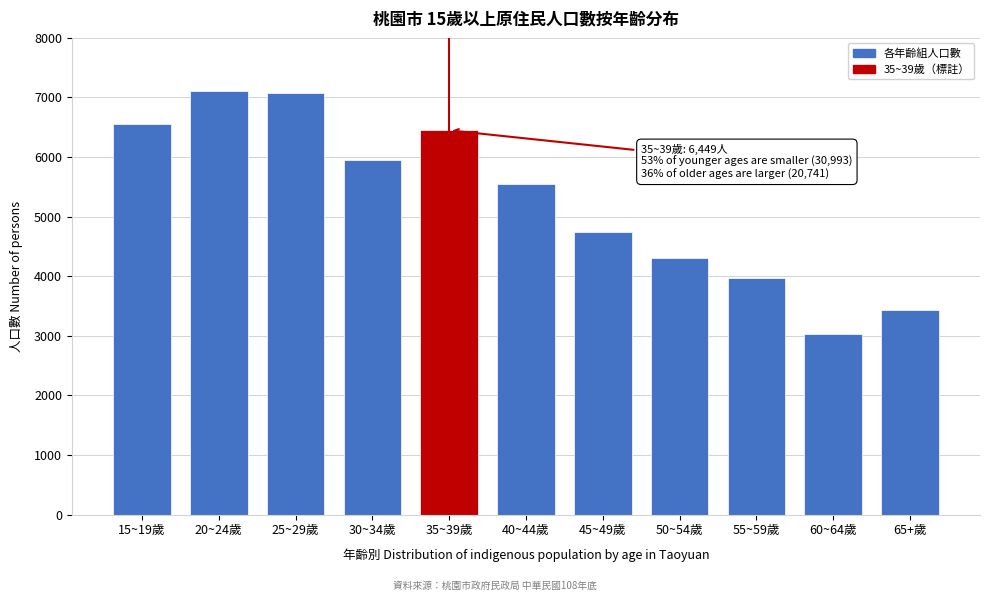

Reading left to right, extract all data points from this chart.

6547	7115	7079	5959	6449	5540	4749	4314	3963	3033	3435